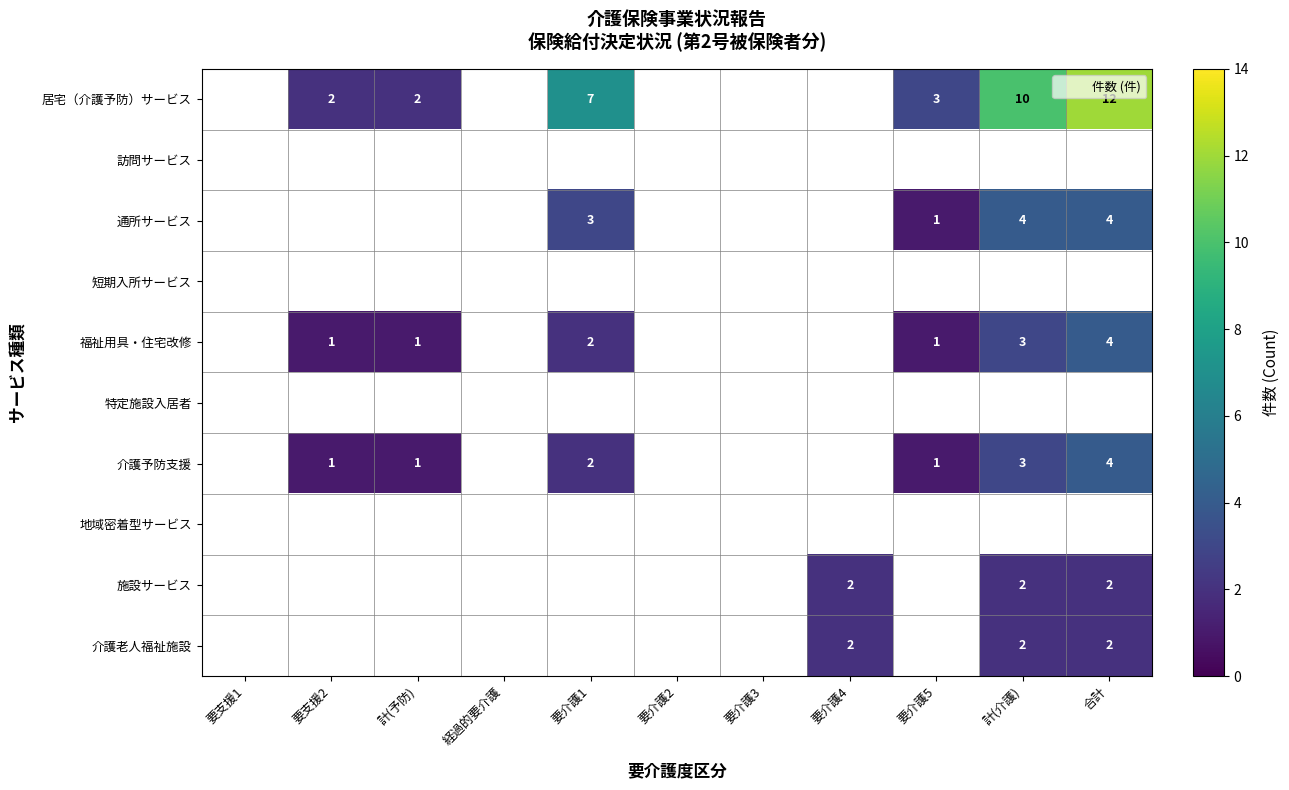

What is the spread (max minus min) of values at 計(介護)?

8.0